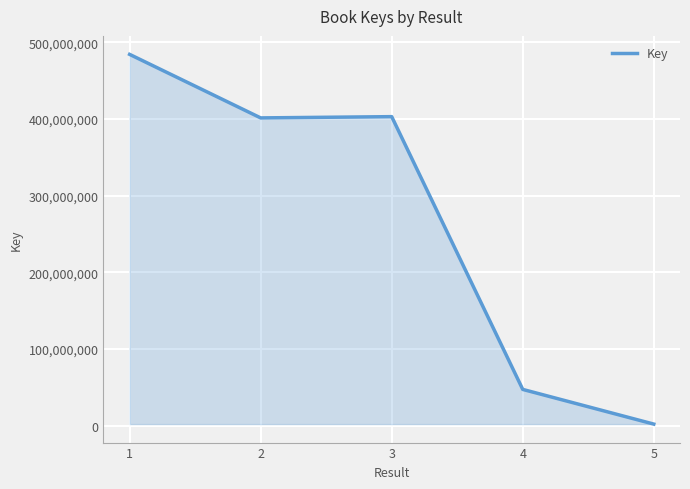

What is the maximum value shown in the chart?

484281228